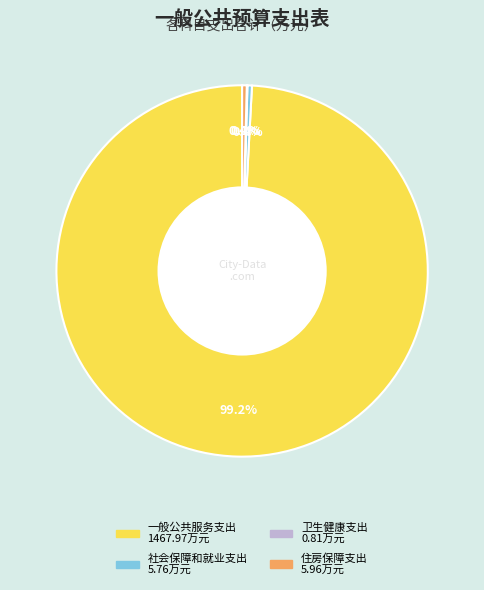

What portion of the pie excludes 社会保障和就业支出?

99.6%